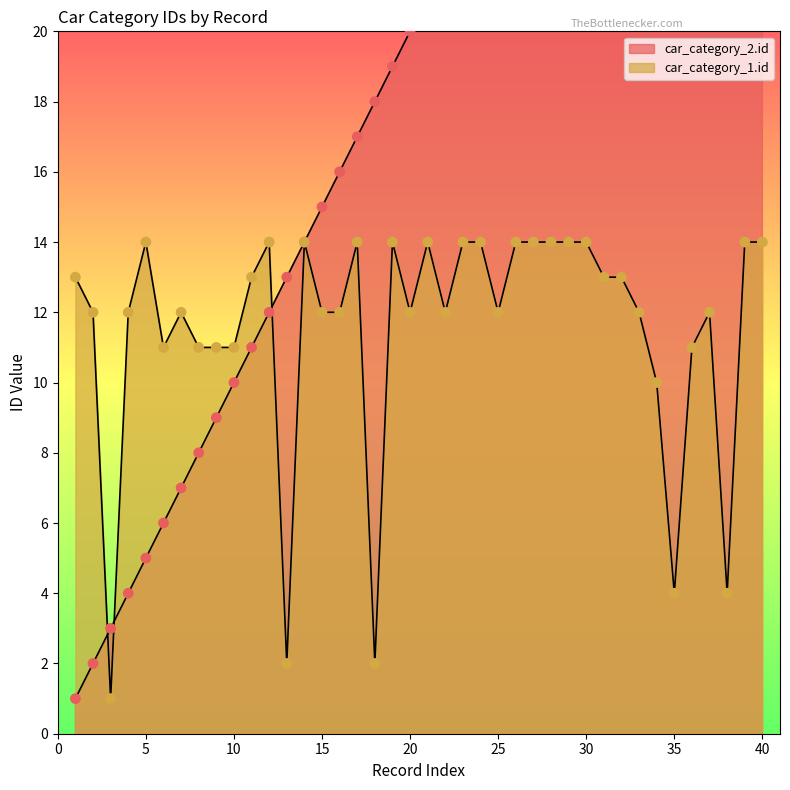

Which series has the largest total across all categories?

car_category_2.id